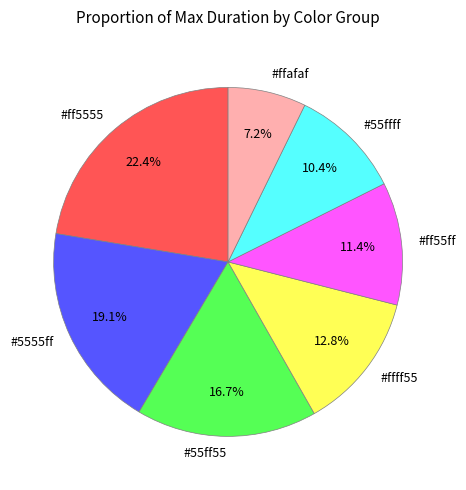

To the nearest percent, what is the difference between the largest and smallest slice percentages?

15%